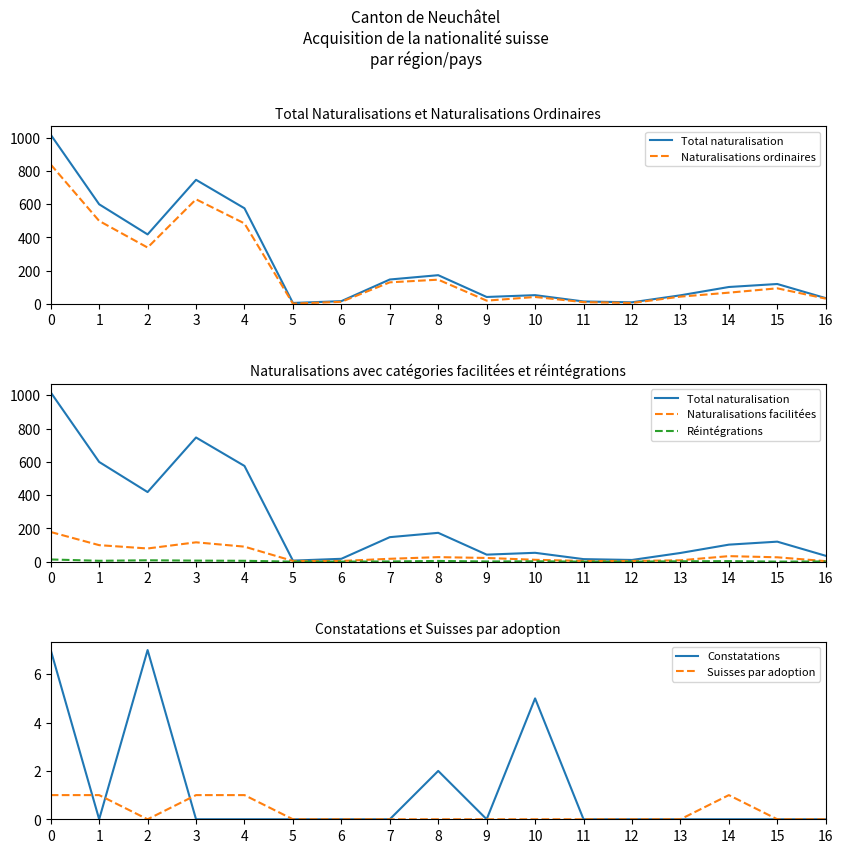

How many lines are shown in the chart?

6